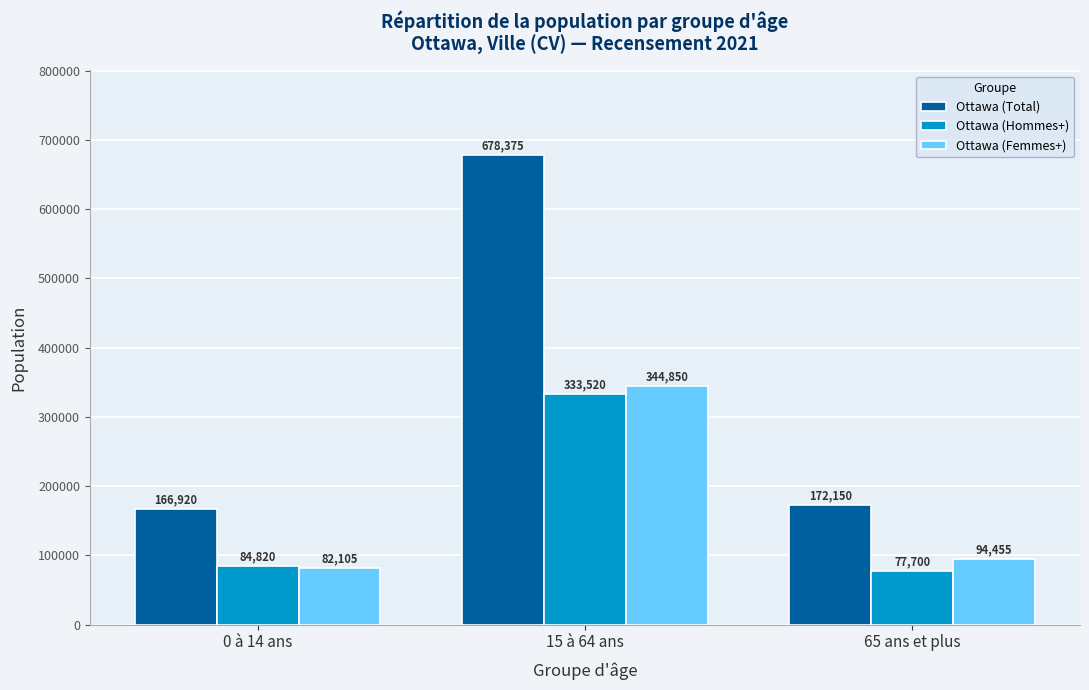

Rank the series at 65 ans et plus from highest to lowest value.

Ottawa (Total), Ottawa (Femmes+), Ottawa (Hommes+)